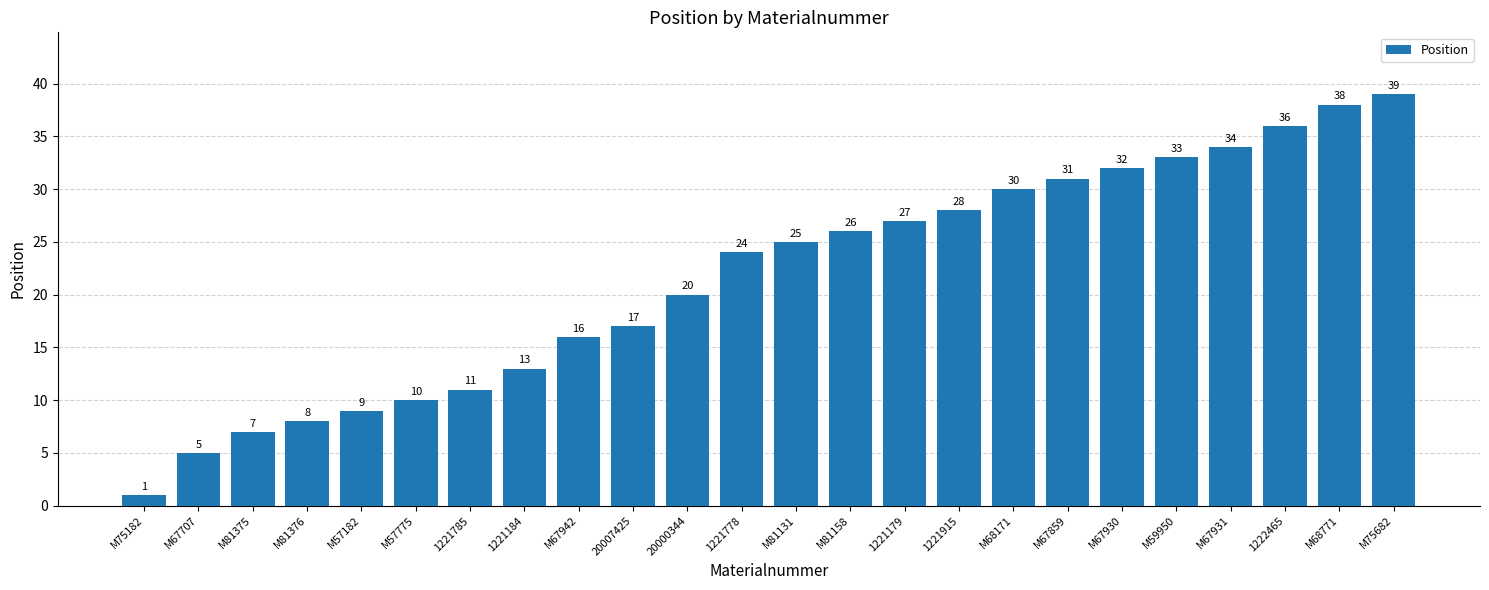

What is the greatest value displayed?

39